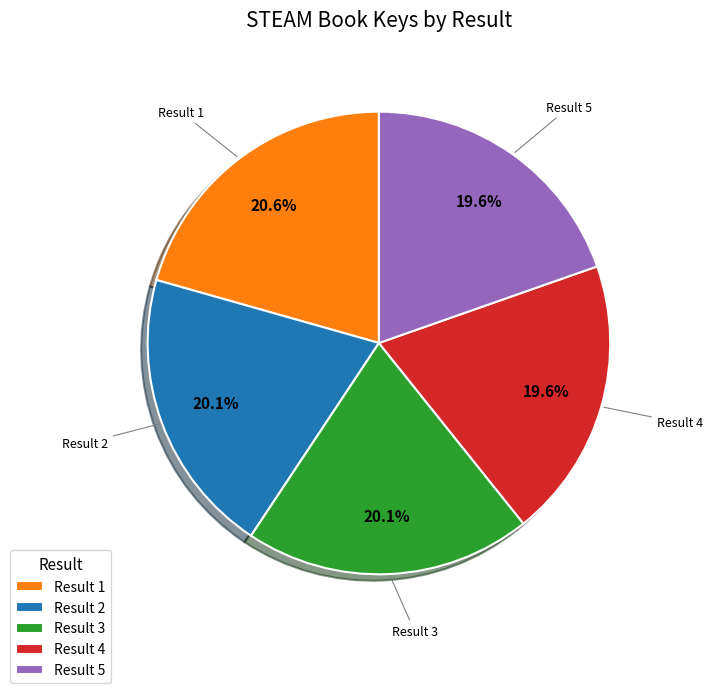

Which slice is the largest?

Result 1